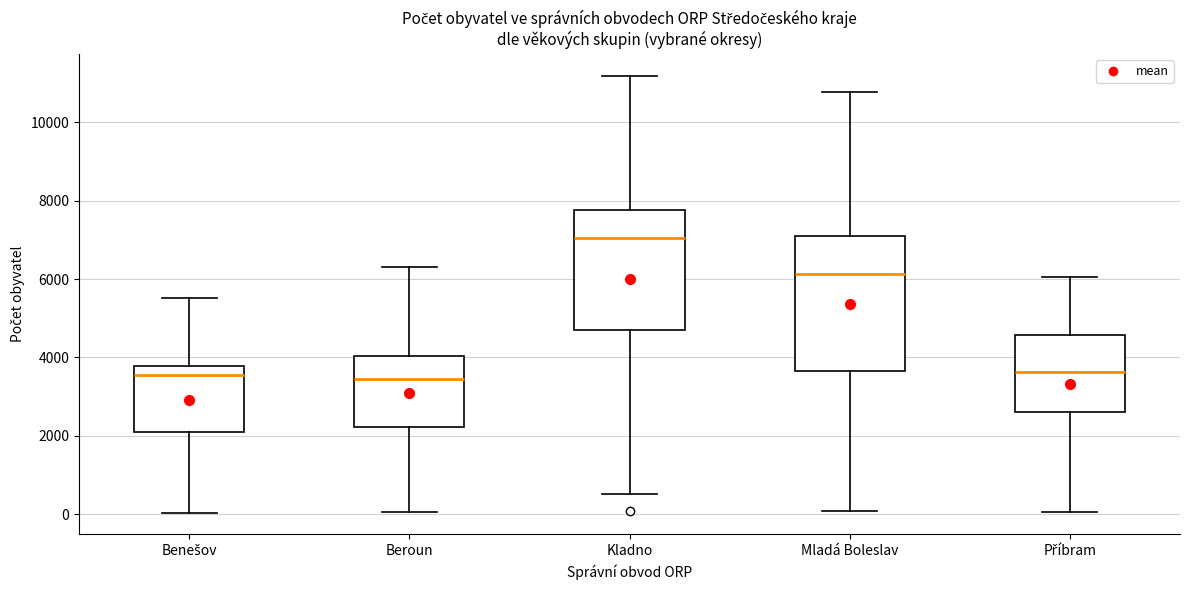

Reading left to right, transcribe this box plot: for each box, give where its median line is, the range the box spans, and where its two whiskers end, as read against the y-axis. The values are not printed on the chart, so give them approximately, as read against the axis.

Benešov: median 3600, box 2200 to 3800, whiskers 0 to 5600
Beroun: median 3400, box 2200 to 4000, whiskers 0 to 6400
Kladno: median 7000, box 4800 to 7800, whiskers 600 to 11200
Mladá Boleslav: median 6200, box 3600 to 7000, whiskers 0 to 10800
Příbram: median 3600, box 2600 to 4600, whiskers 0 to 6000